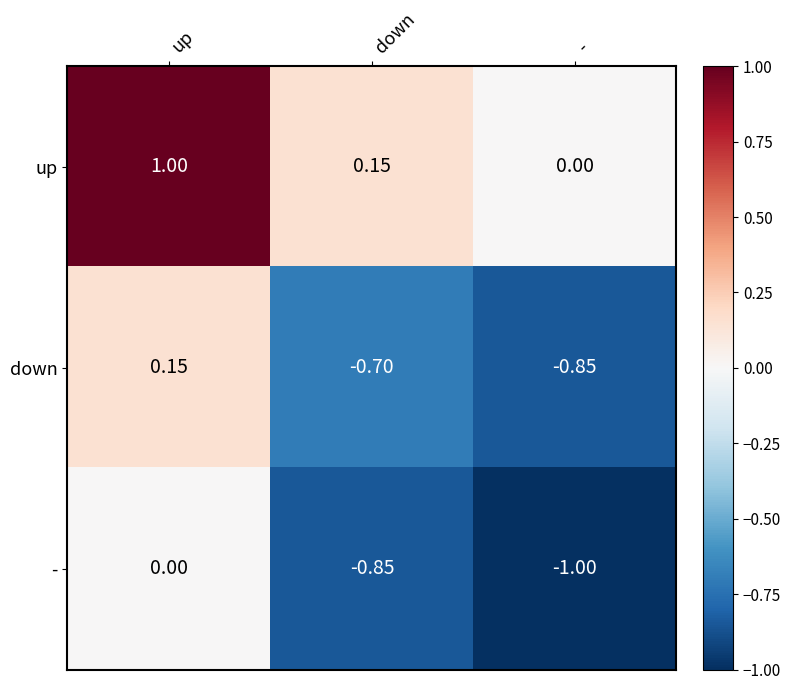

At which category does the chart reach its peak across all series?

up